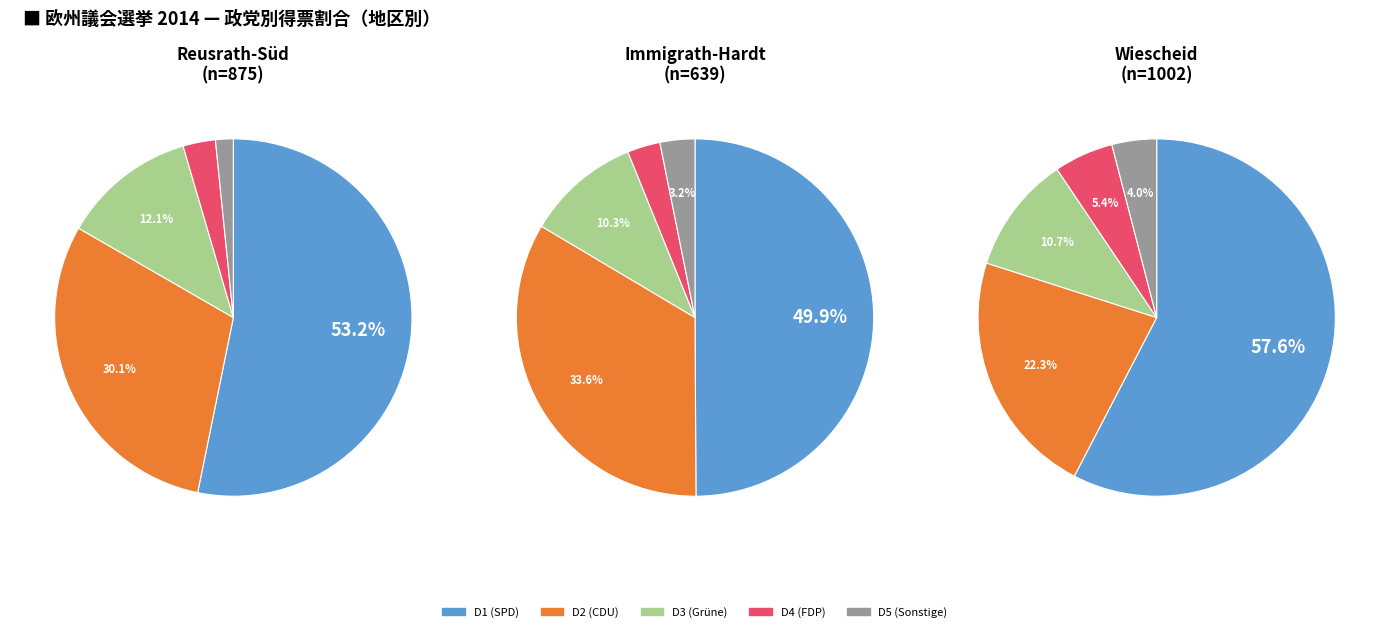

True or false: Immigrath-Feuerwehr accounts for 14% of the total.

False